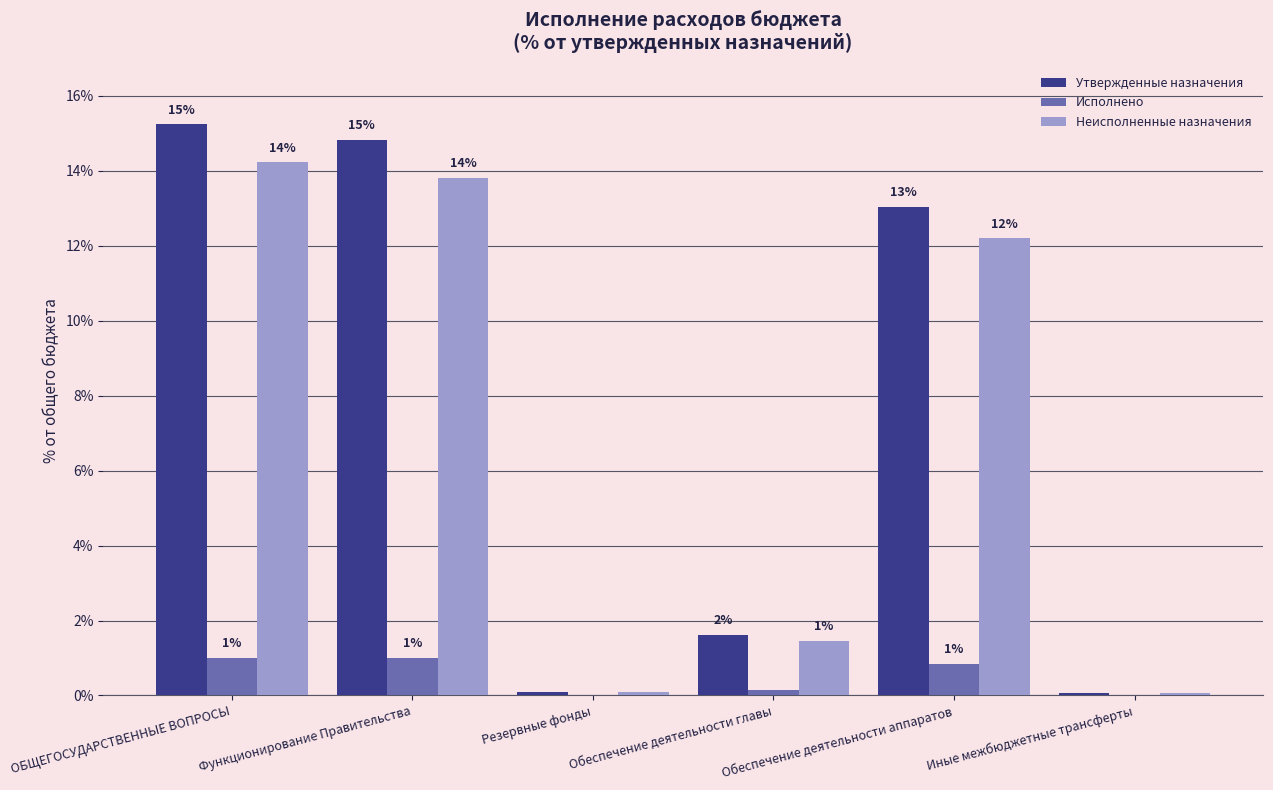

Does the chart contain stacked bars?

No